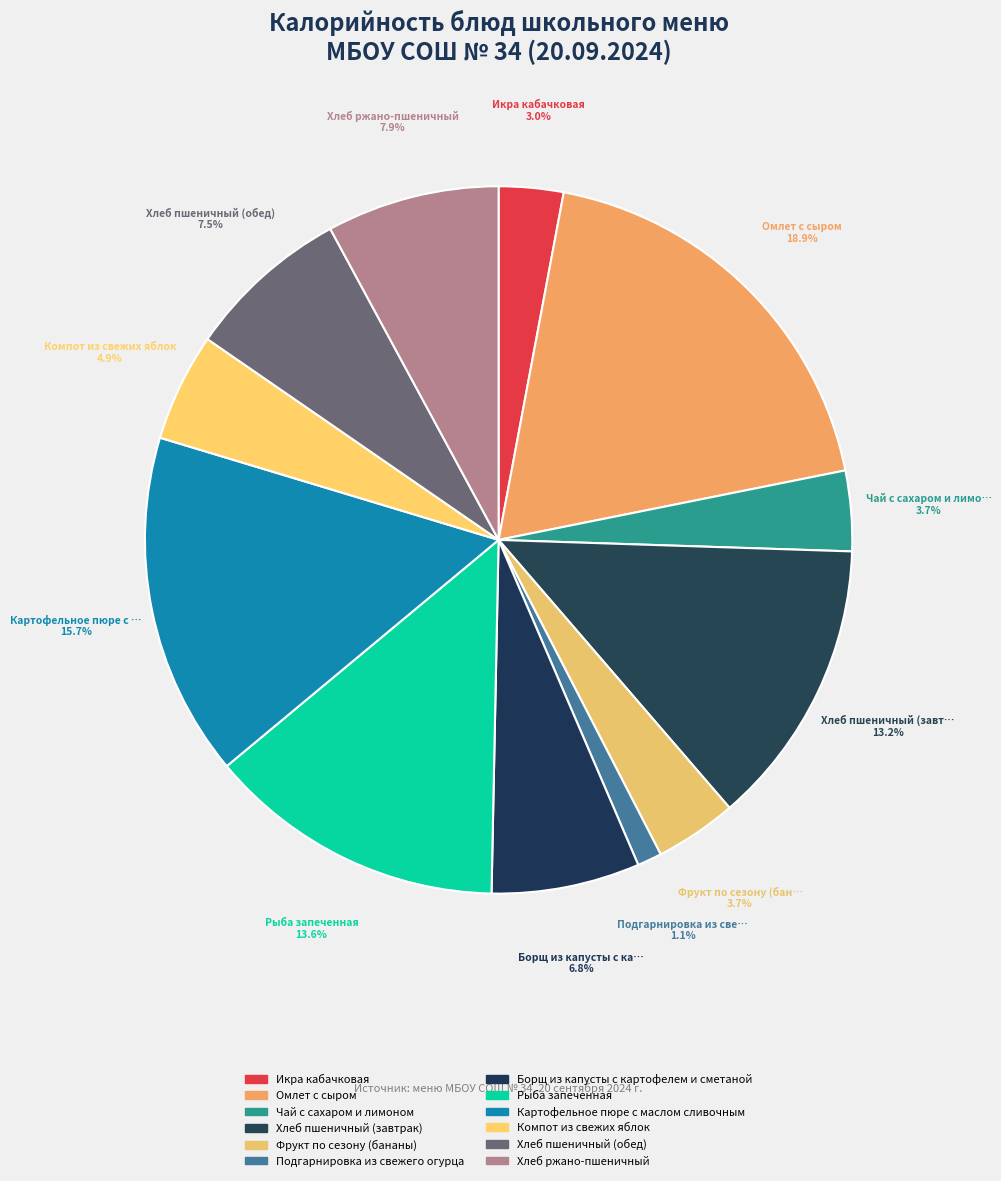

Combined, what portion of the pie is Подгарнировка из свежего огурца and Картофельное пюре с маслом сливочным?

16.8%